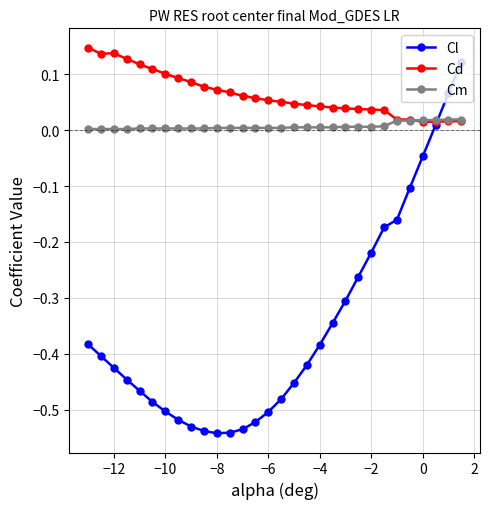

How many lines are shown in the chart?

3